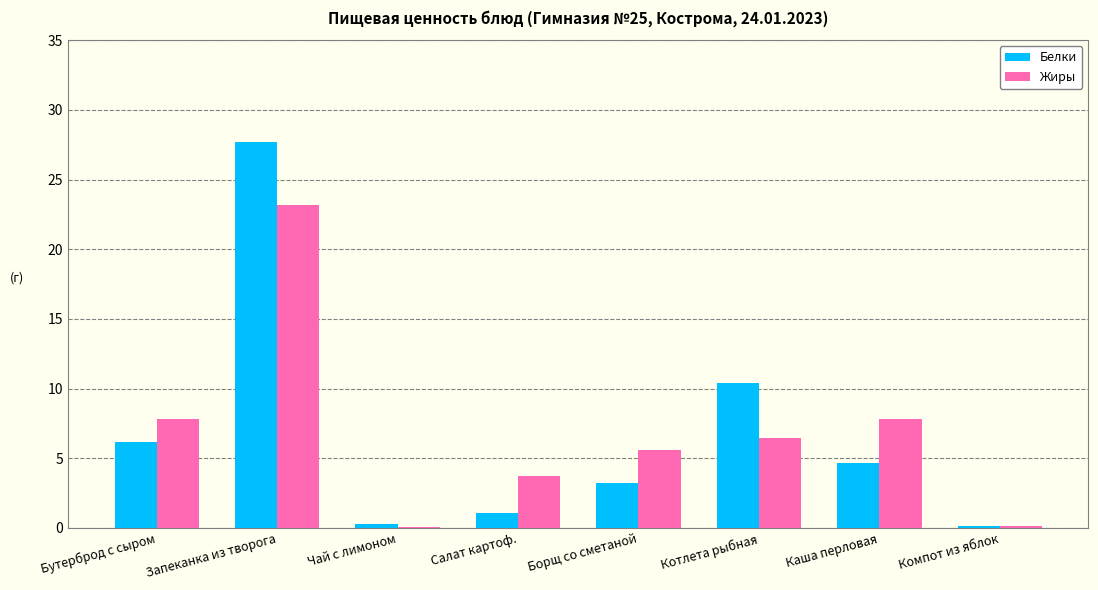

What is the greatest value displayed?

27.7